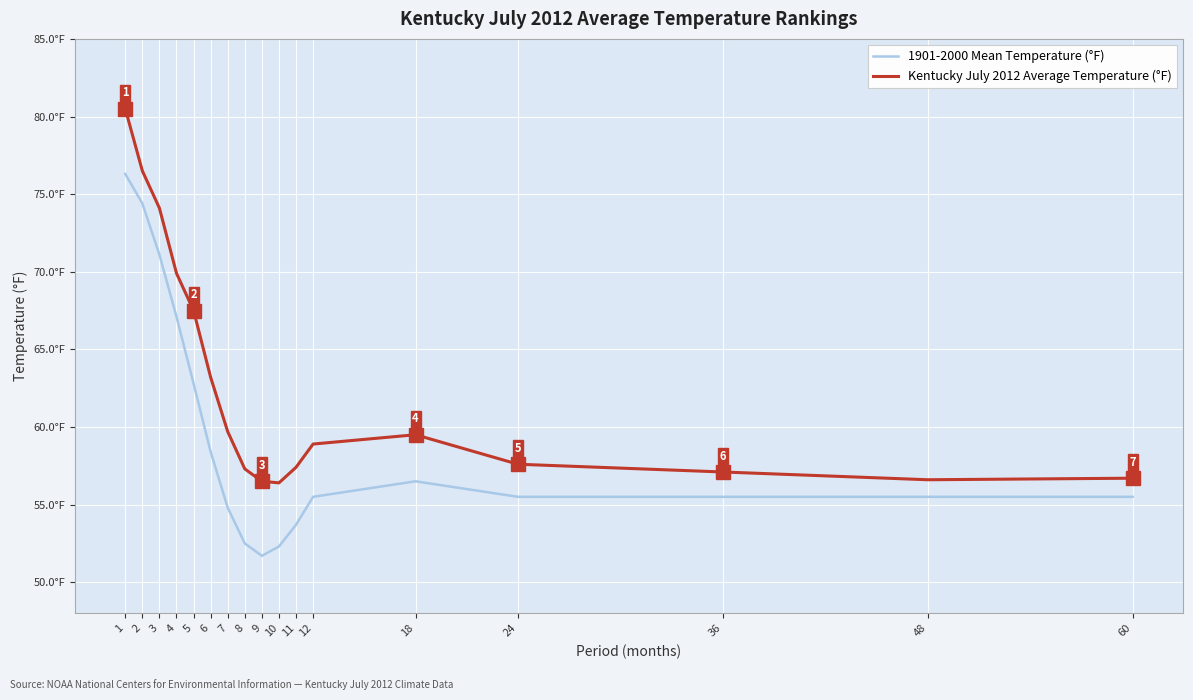

True or false: 1901-2000 Mean Temperature (°F) and Kentucky July 2012 Average Temperature (°F) intersect in this chart.

False